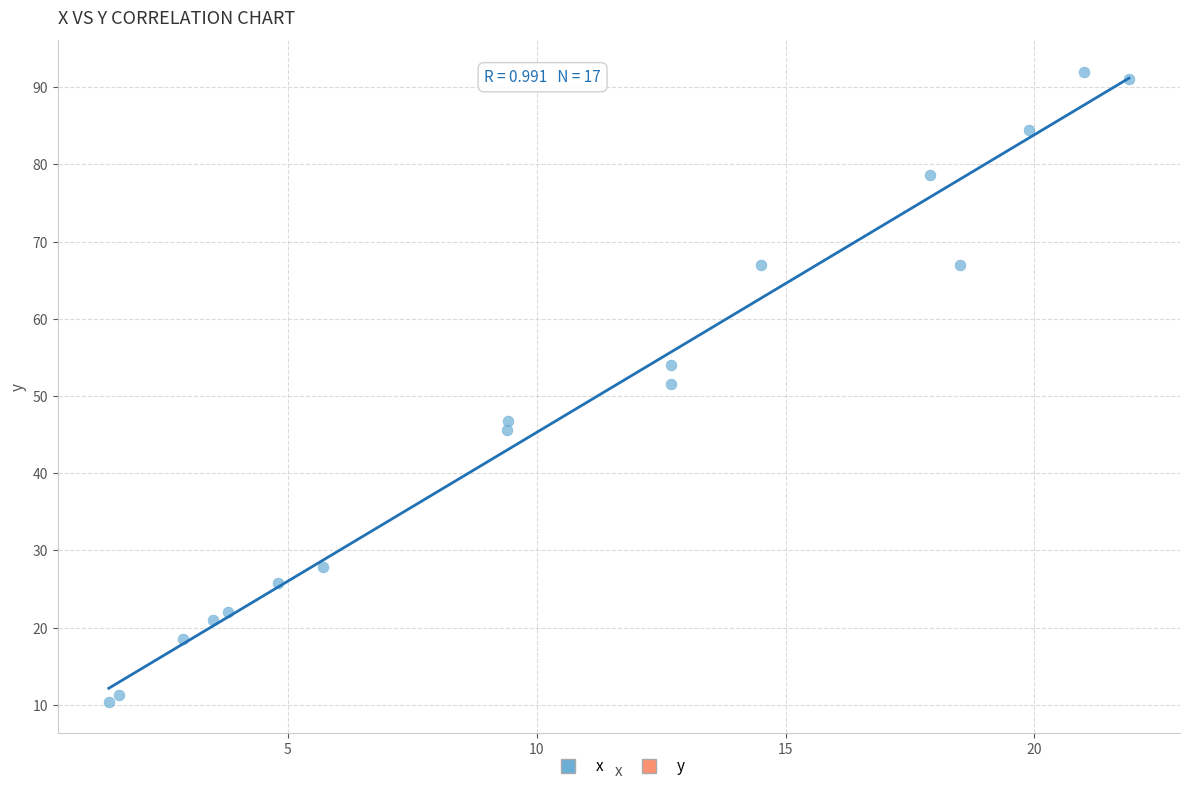

What is the range of Y values (max minus min)?

81.6